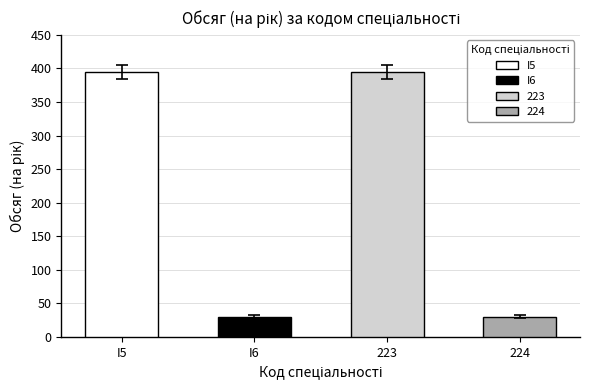

Rank the categories by value from lowest to highest.

I6, 224, I5, 223